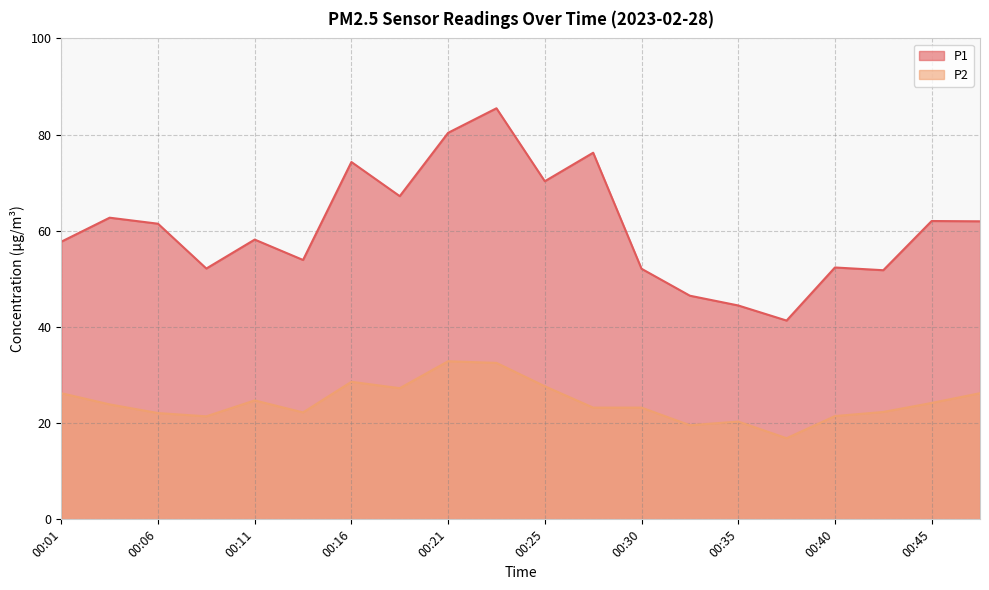

What is the total value across all series at 00:28?

99.5